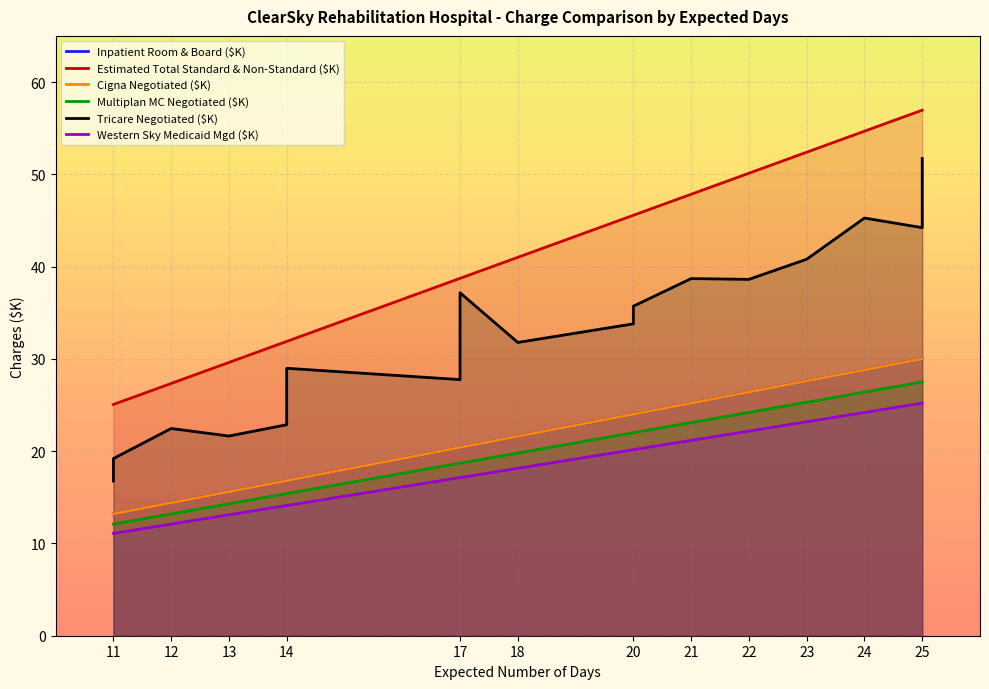

At 24, list the series in order from smallest to largest.

Western Sky Medicaid Mgd ($K), Multiplan MC Negotiated ($K), Inpatient Room & Board ($K), Cigna Negotiated ($K), Tricare Negotiated ($K), Estimated Total Standard & Non-Standard ($K)